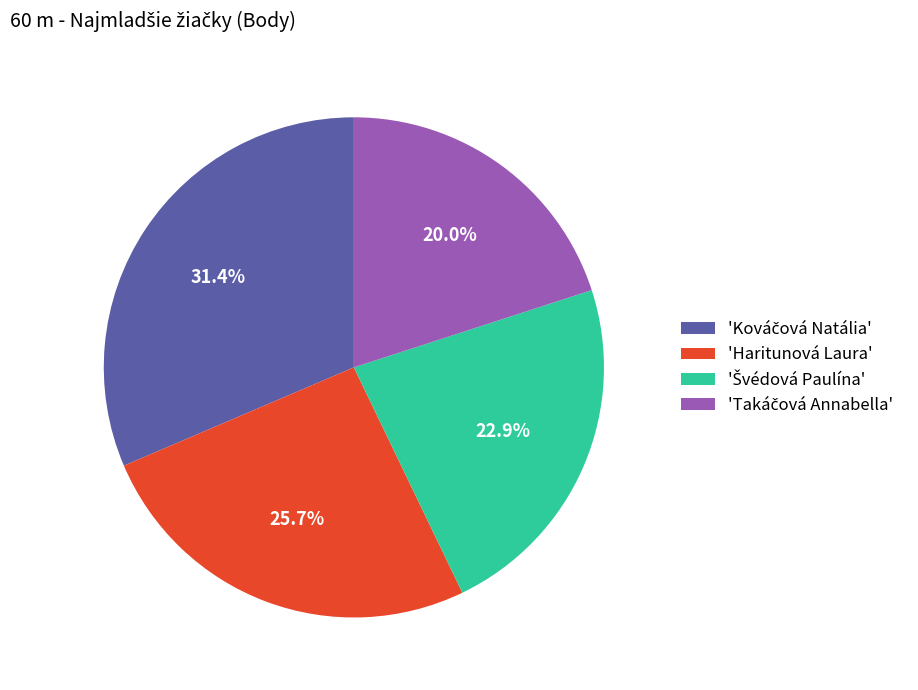

Is there a majority slice in this chart?

No